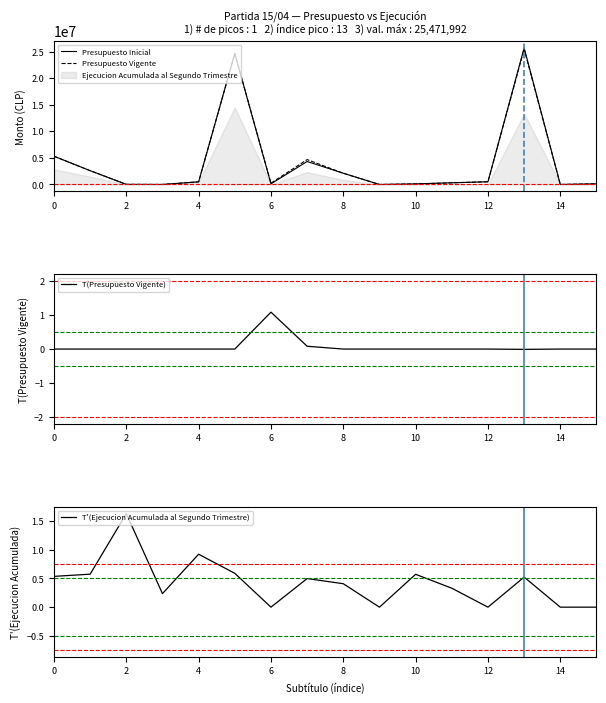

At which label does T(Presupuesto Vigente) reach its peak?

6